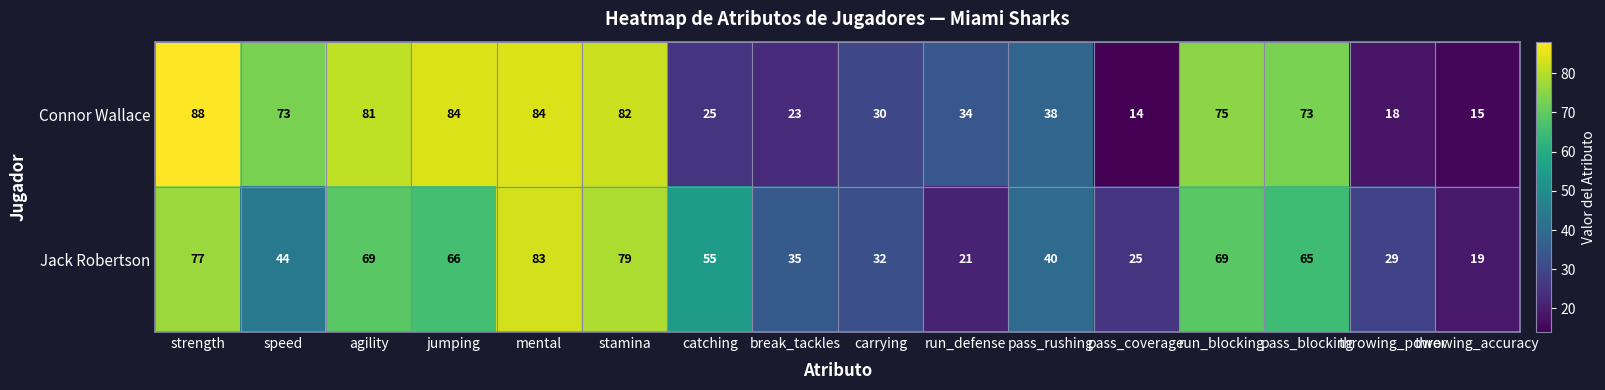

Is it true that Jack Robertson equals 44 at speed?

True